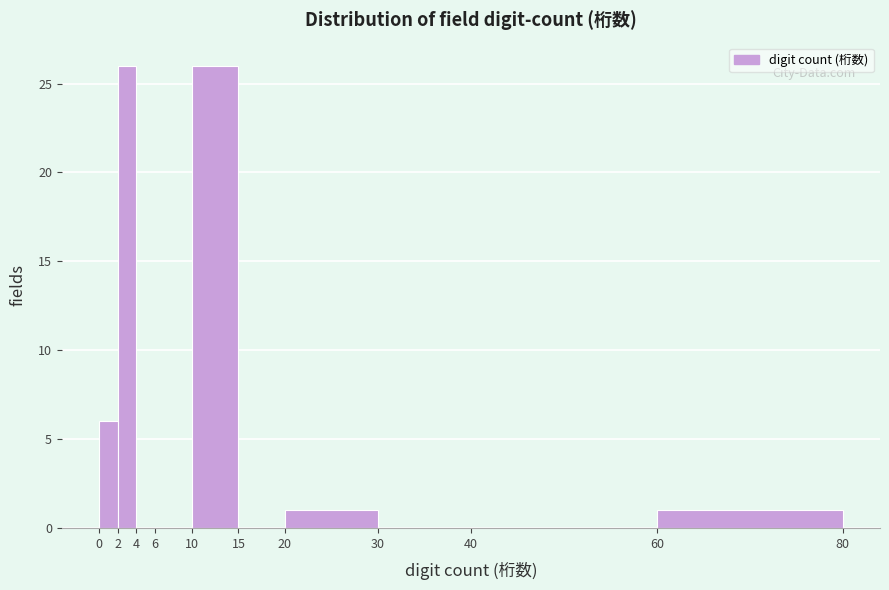

Reading left to right, transcribe this chart: for each bar, give the range it covers on the x-axis and its height. The values are not printed on the chart, so give them approximately, as read against the axis.

0 to 2: 6
2 to 4: 26
4 to 6: 0
6 to 10: 0
10 to 15: 26
15 to 20: 0
20 to 30: 1
30 to 40: 0
40 to 60: 0
60 to 80: 1